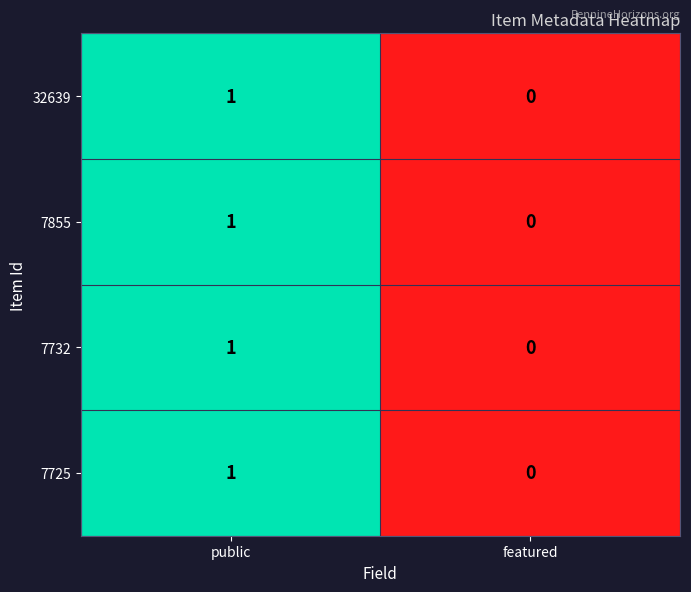

List the labels in order of 7725 value, smallest first.

featured, public